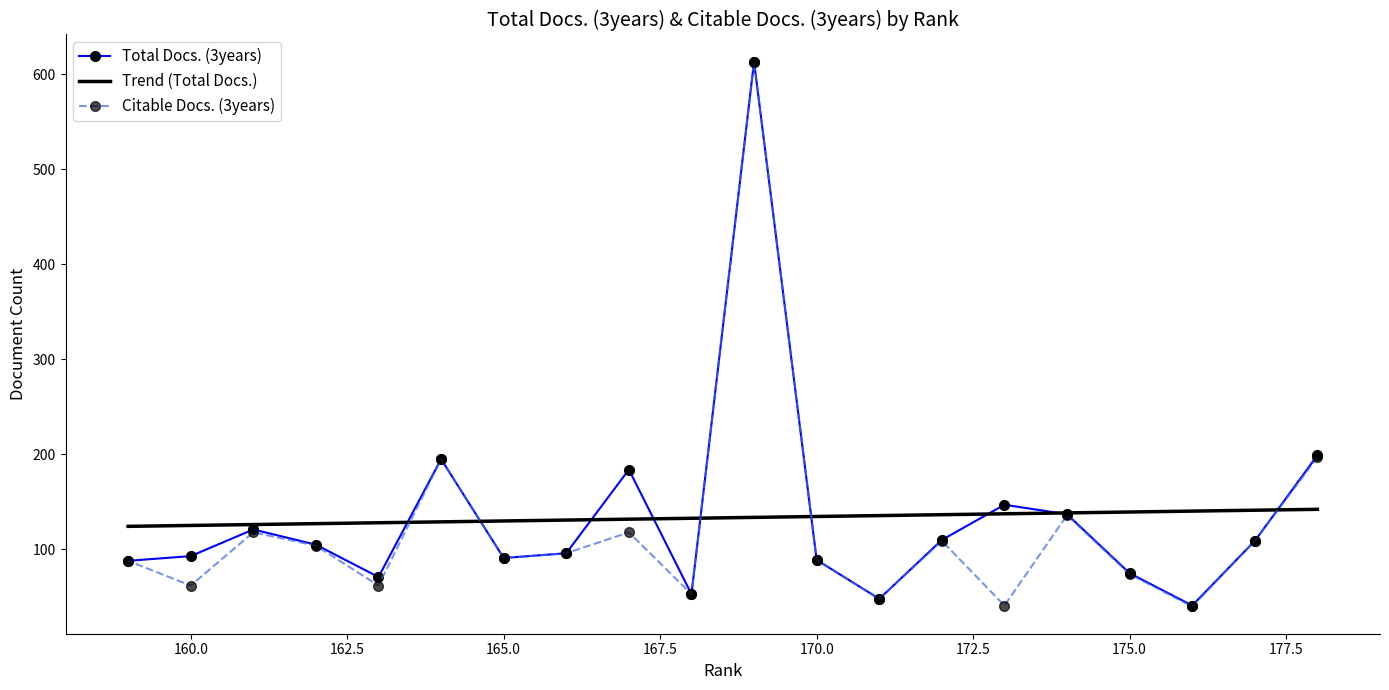

What is the value of the Total Docs. (3years) point at the 10th from the left?

613